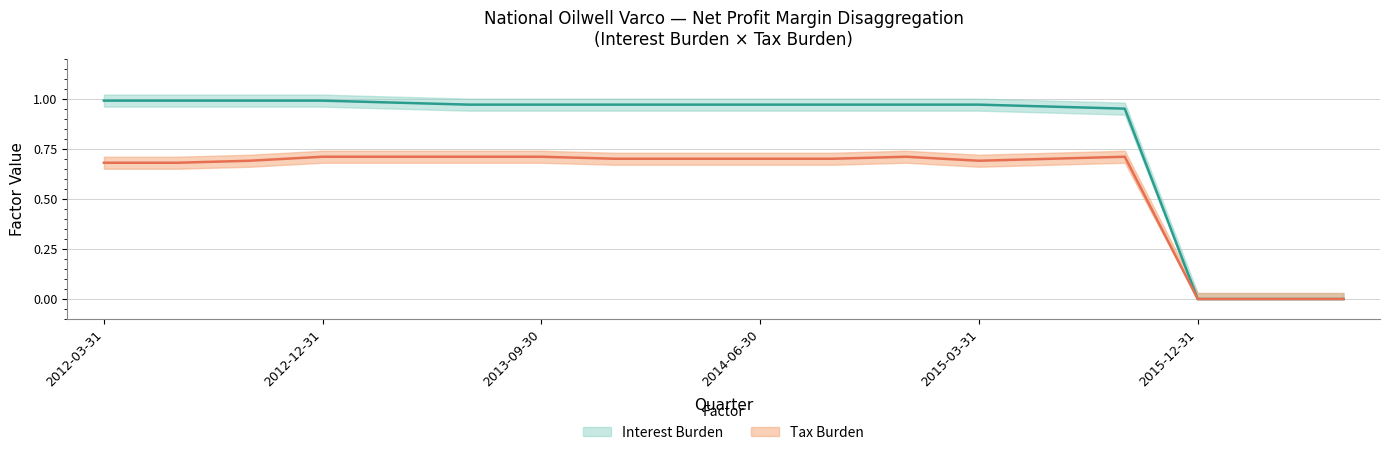

True or false: Tax Burden and Interest Burden cross at least once.

False